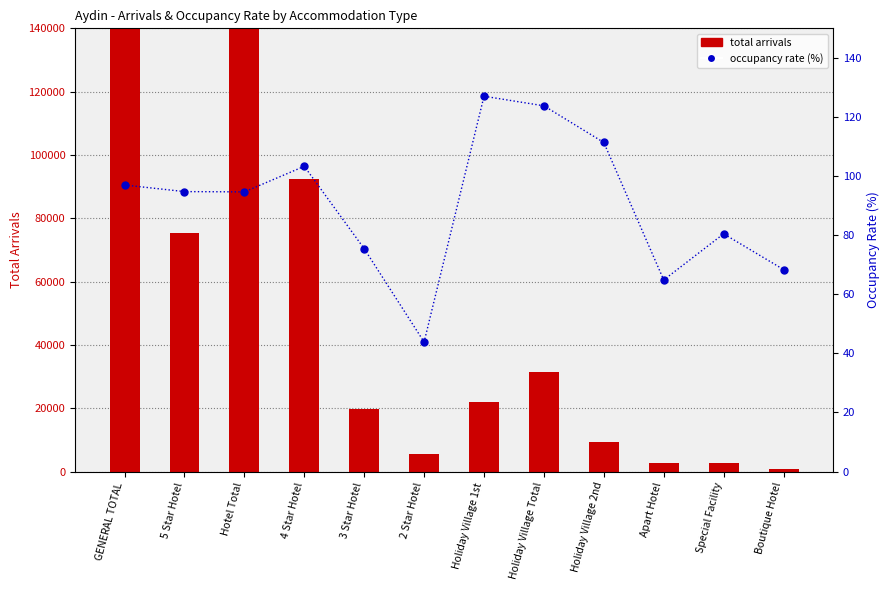

What is the label of the 12th bar from the right?

GENERAL TOTAL